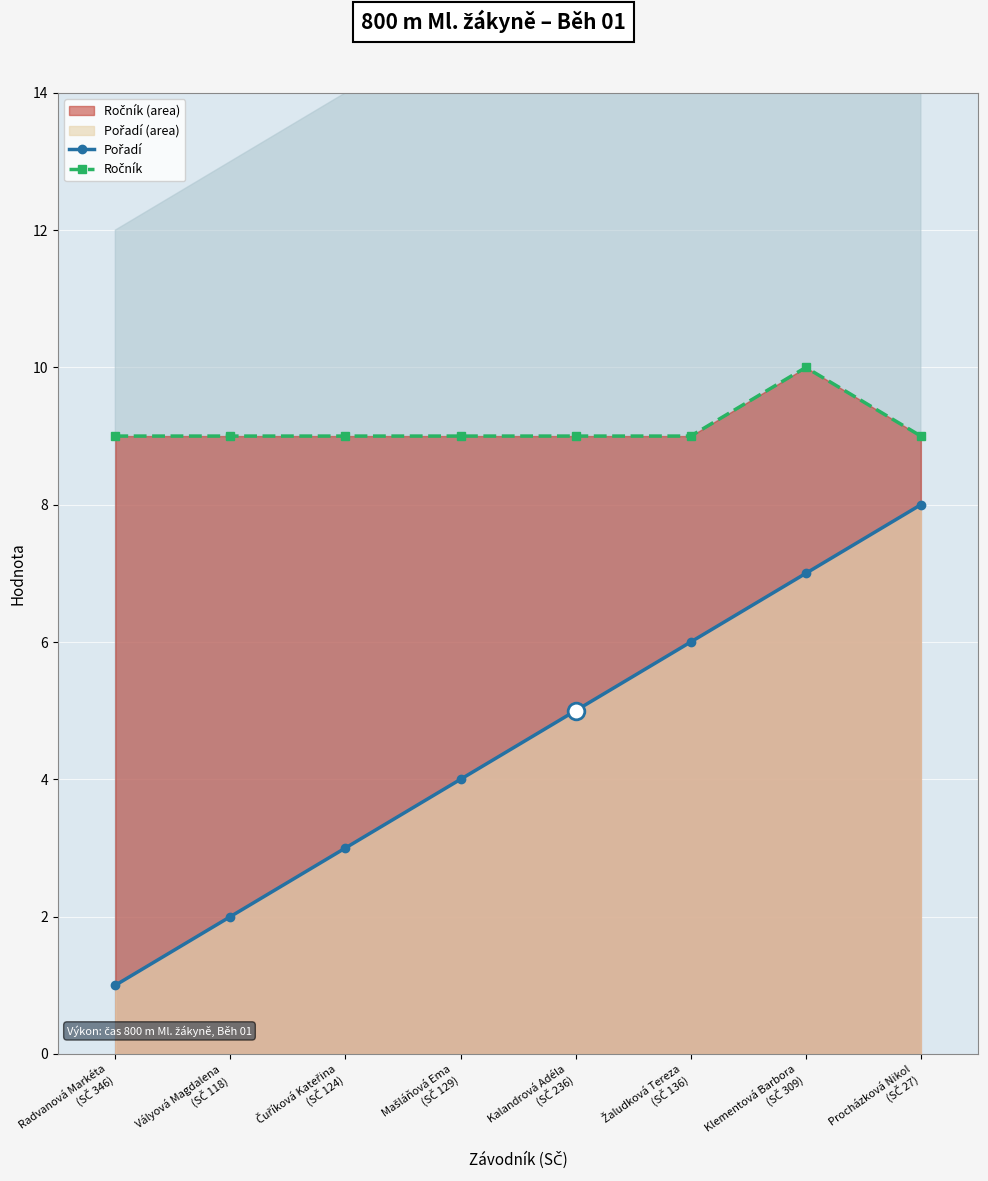

The Ročník series shows 9 at Mašláňová Ema
(SČ 129). True or false?

True